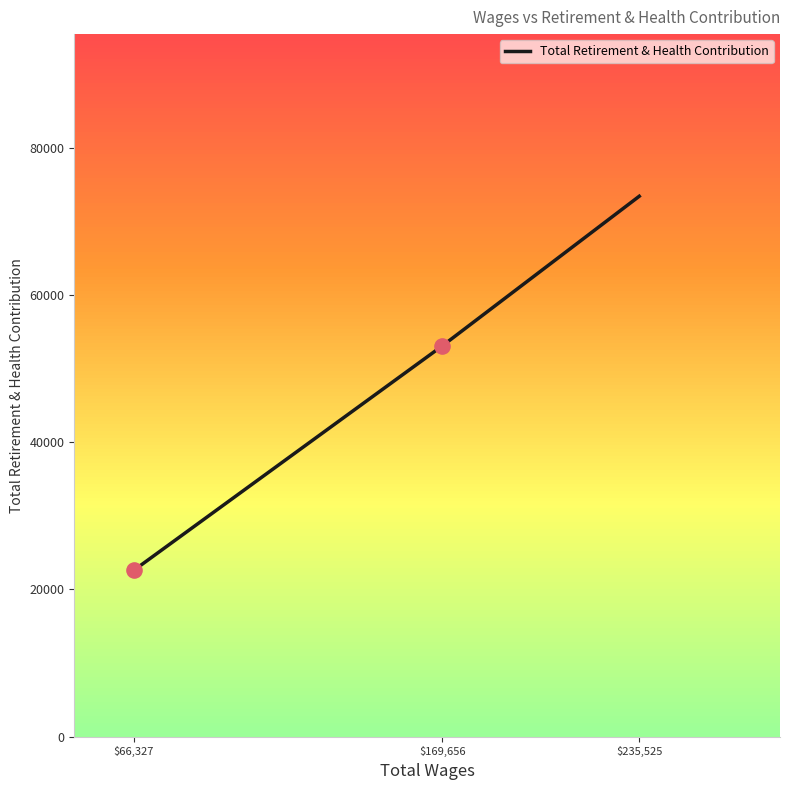

What is the ratio of the value at $169,656 to the value at $235,525?

0.7